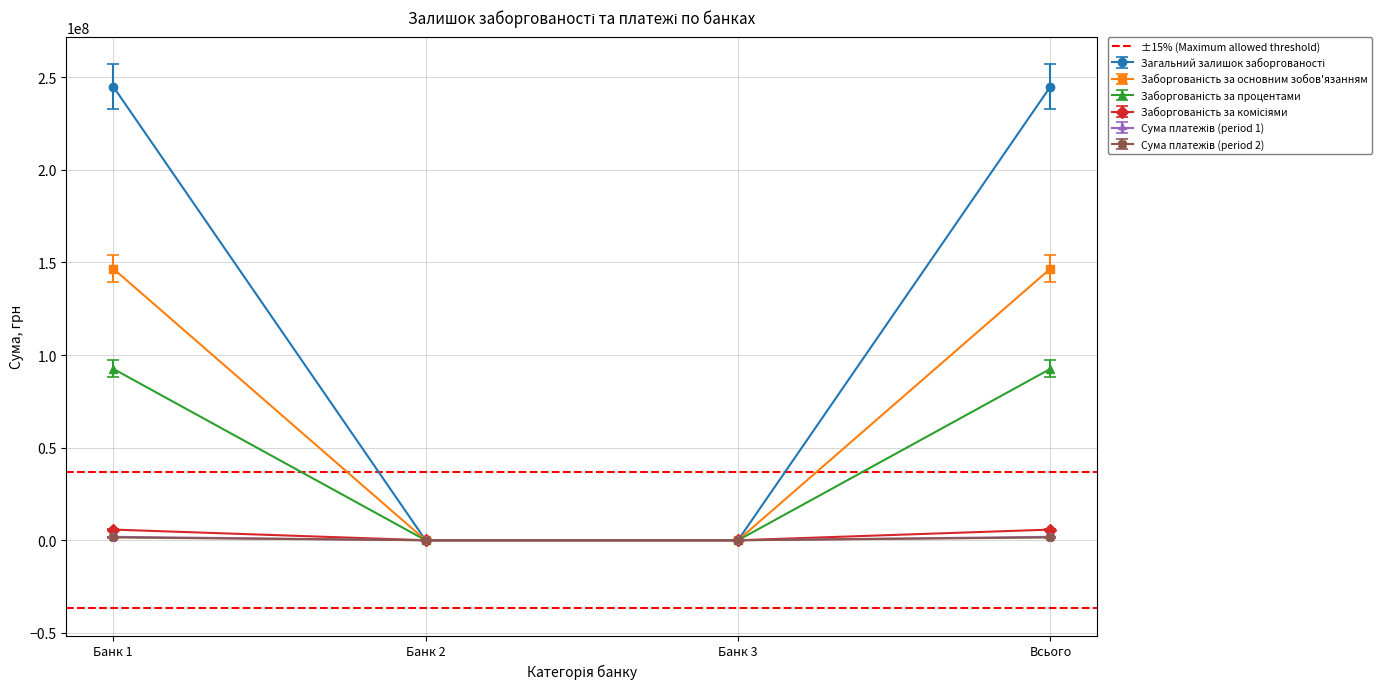

True or false: Сума платежів (period 2) has more than 1 interior local peaks.

False